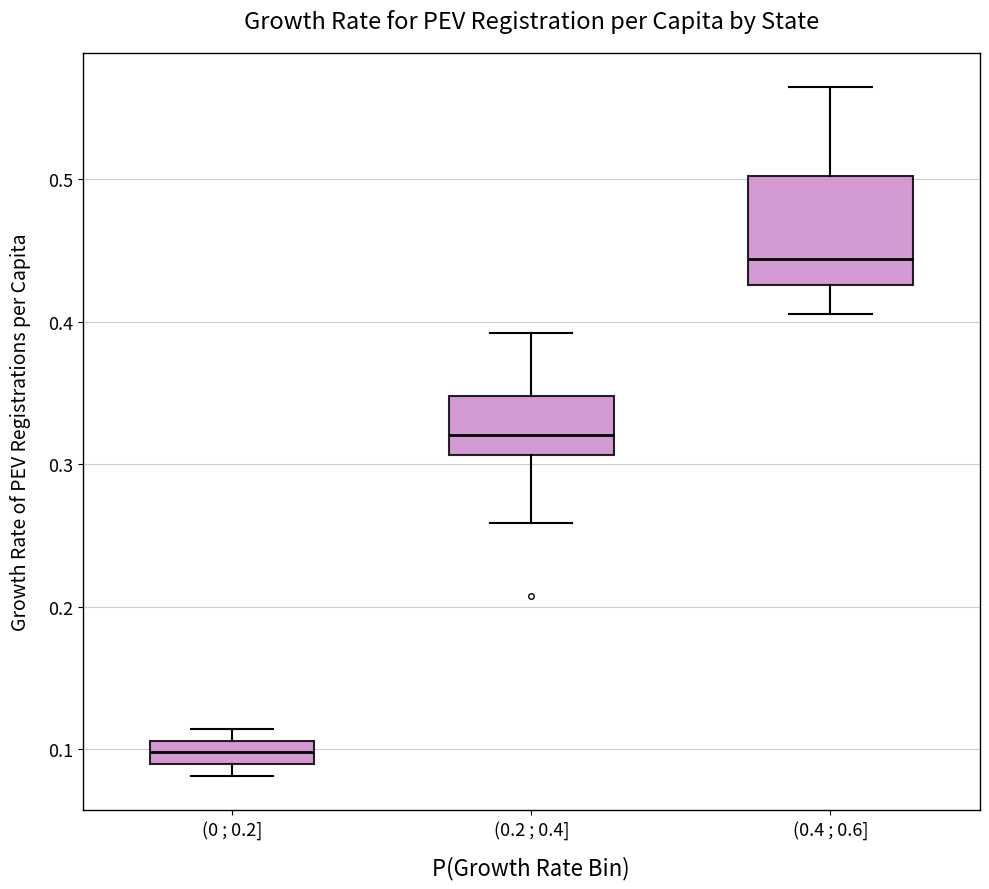

Which box's median line is the lowest?

(0 ; 0.2]